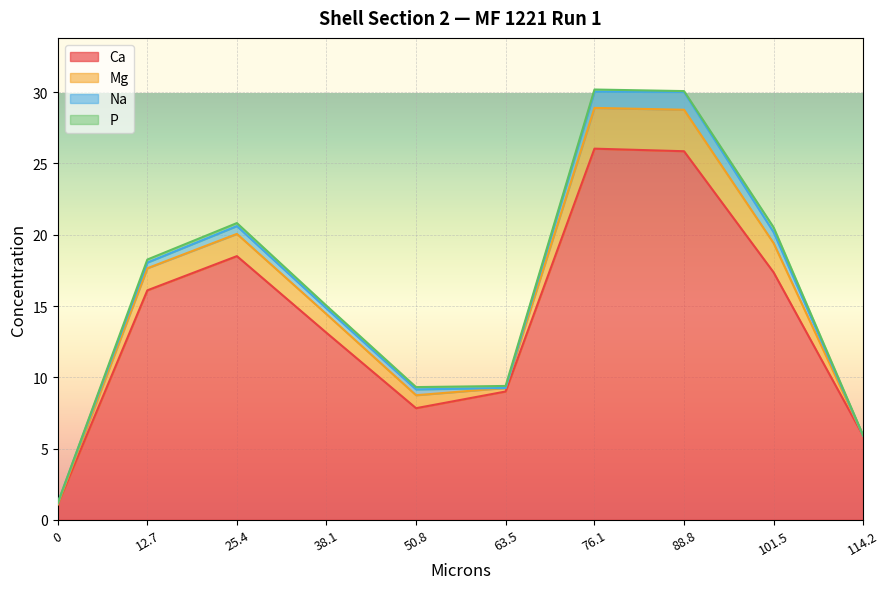

Where do P and Mg first cross each other?

101.5 and 114.2